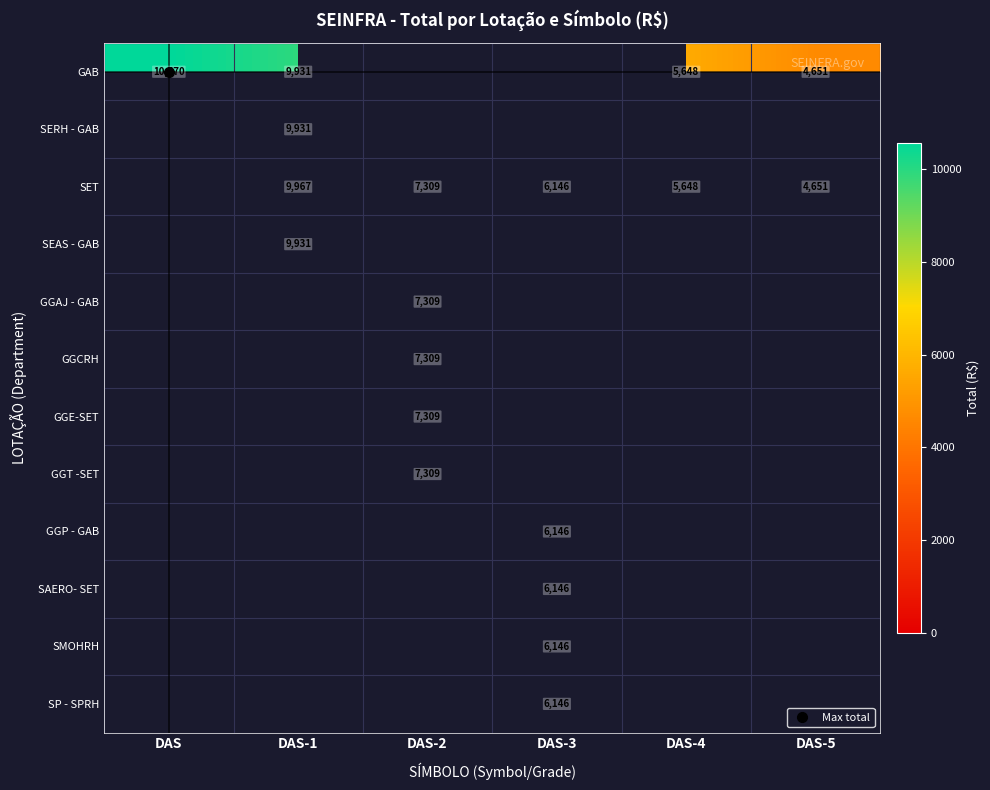

What is the smallest value displayed?

4651.1